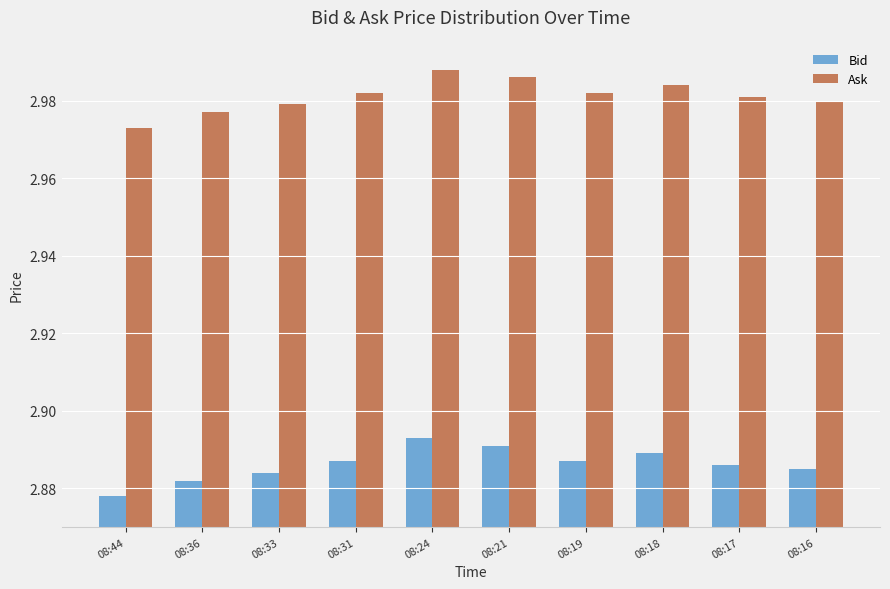

How many bars are there in total?

20